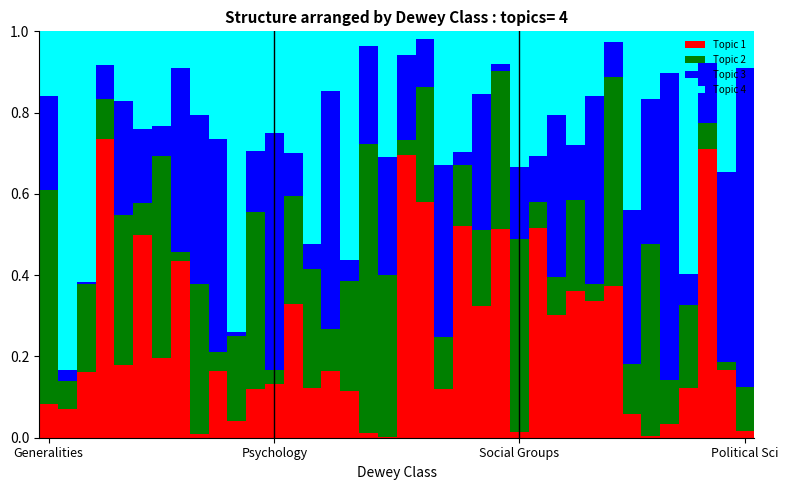

What is the sum of all Topic 1 values?

9.3